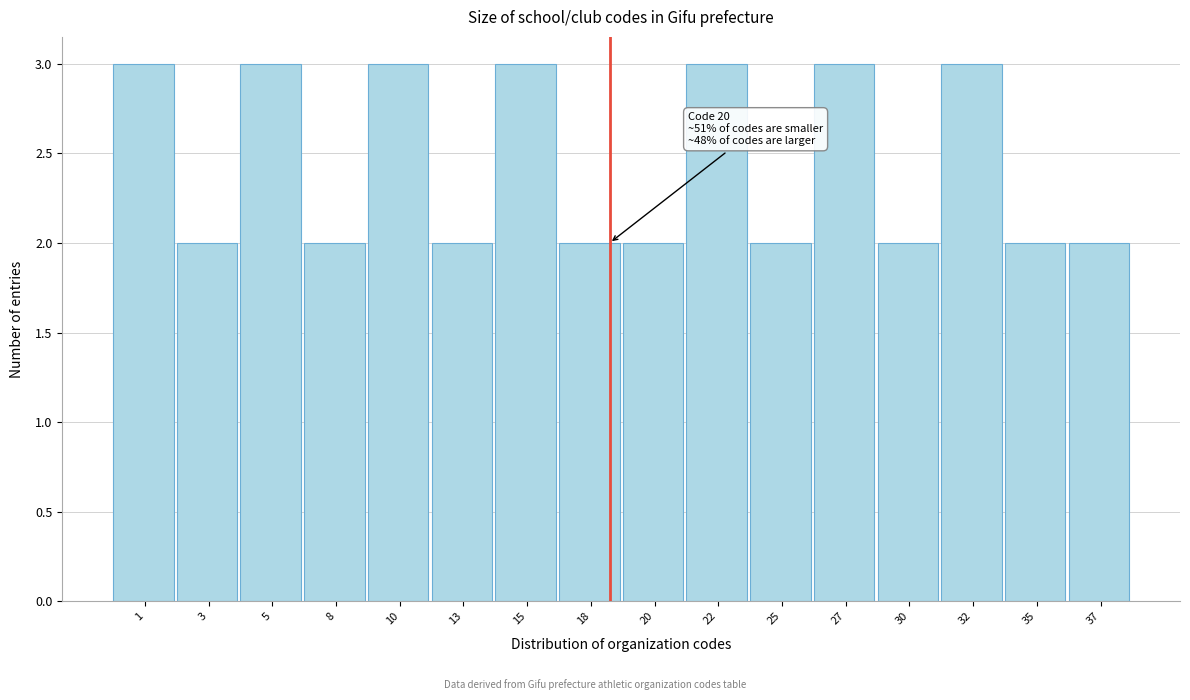

Reading left to right, extract all data points from this chart.

3	2	3	2	3	2	3	2	2	3	2	3	2	3	2	2